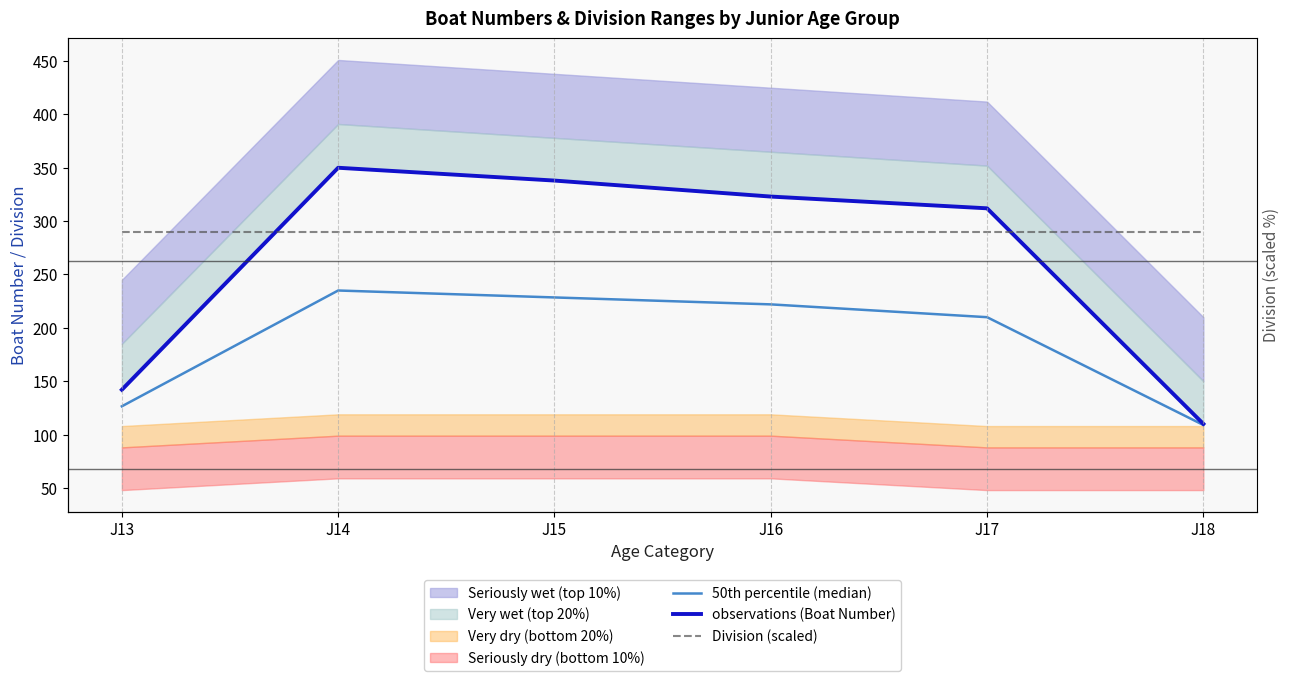

List the labels in order of Division (scaled) value, smallest first.

J13, J14, J15, J16, J17, J18